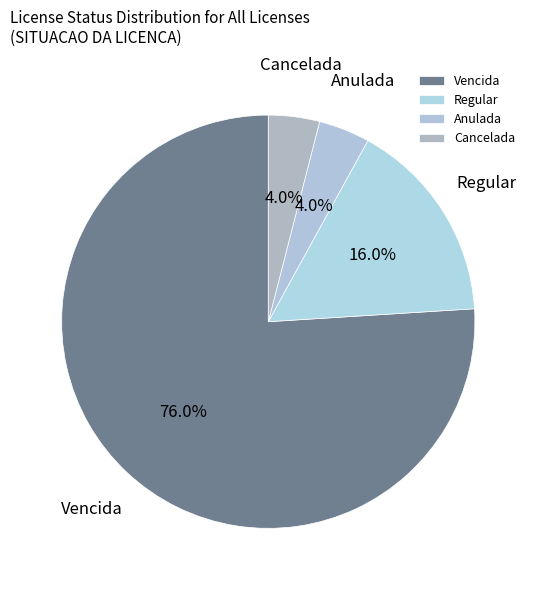

The Regular slice represents 16% of the pie. True or false?

True